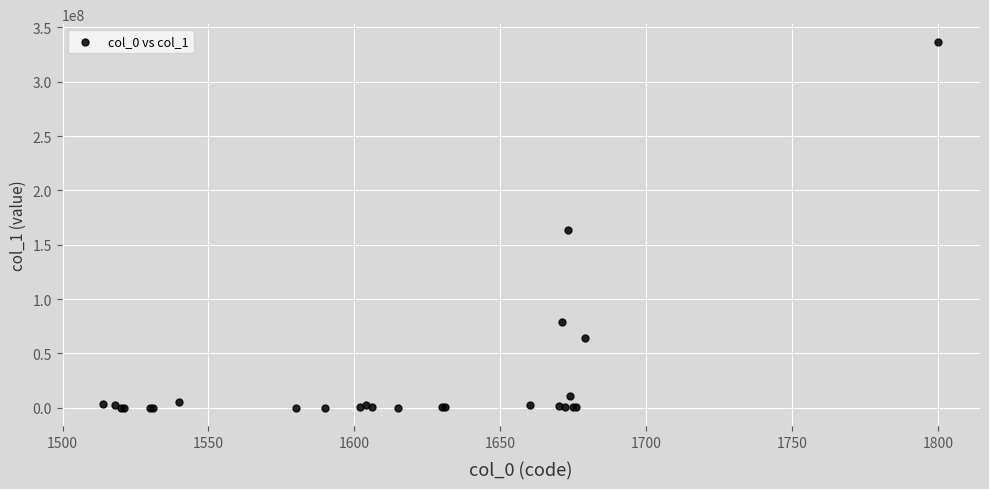

What Y value in the scatter plot is closest to 168120357?

163380903